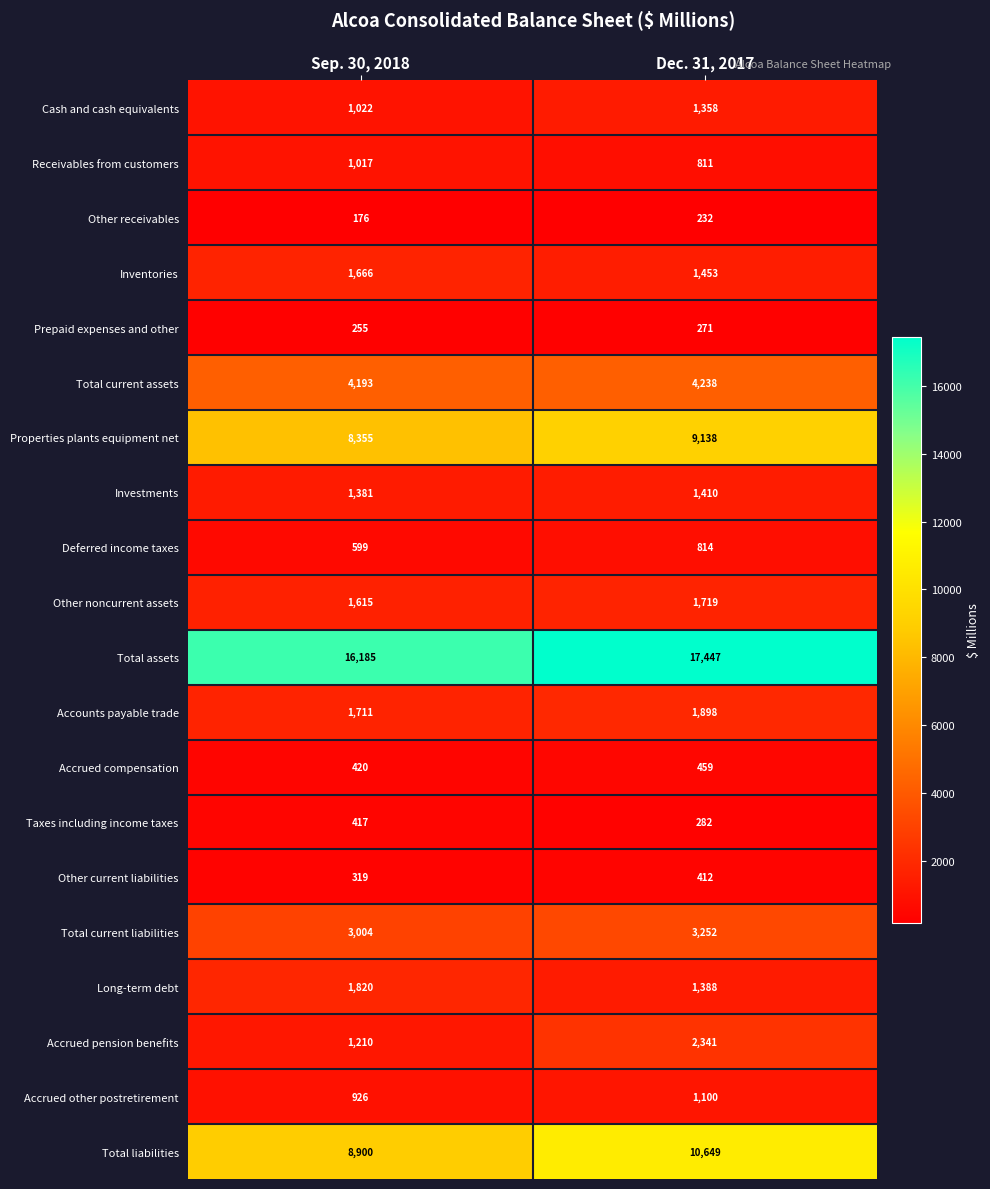

The Prepaid expenses and other series shows 255 at Sep. 30, 2018. True or false?

True